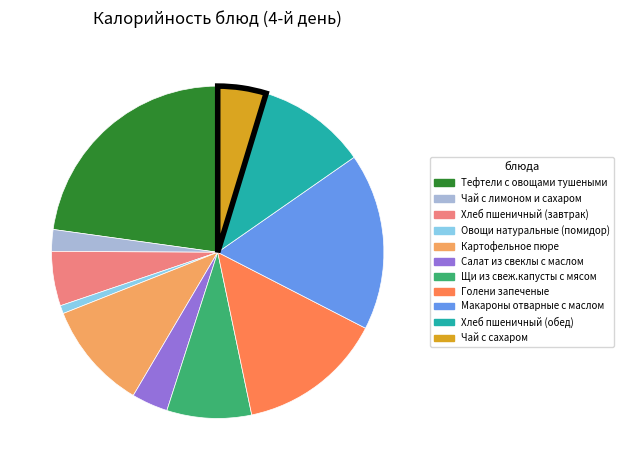

Combined, do Тефтели с овощами тушеными and Овощи натуральные (помидор) account for over 50%?

No